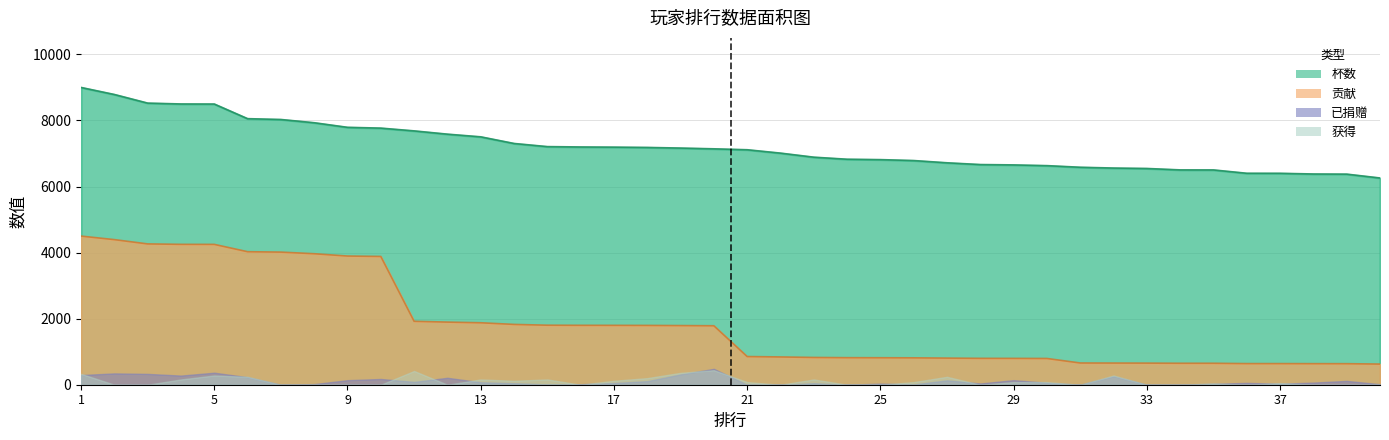

Which series has the largest total across all categories?

杯数